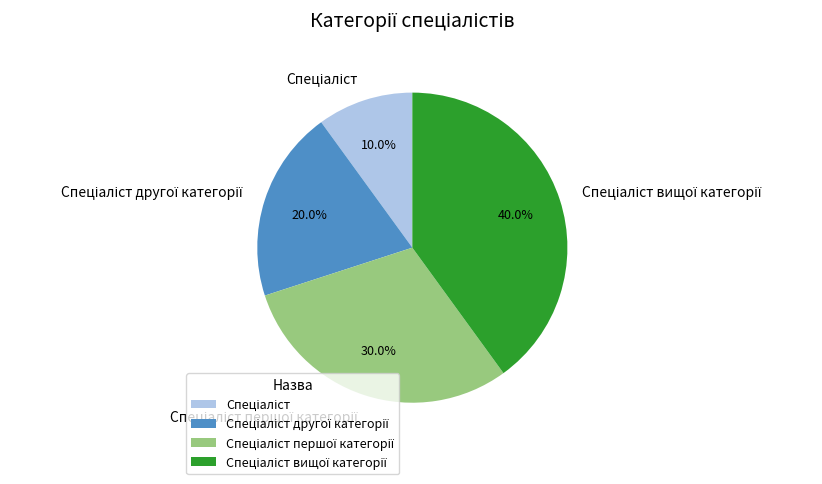

Is there a majority slice in this chart?

No